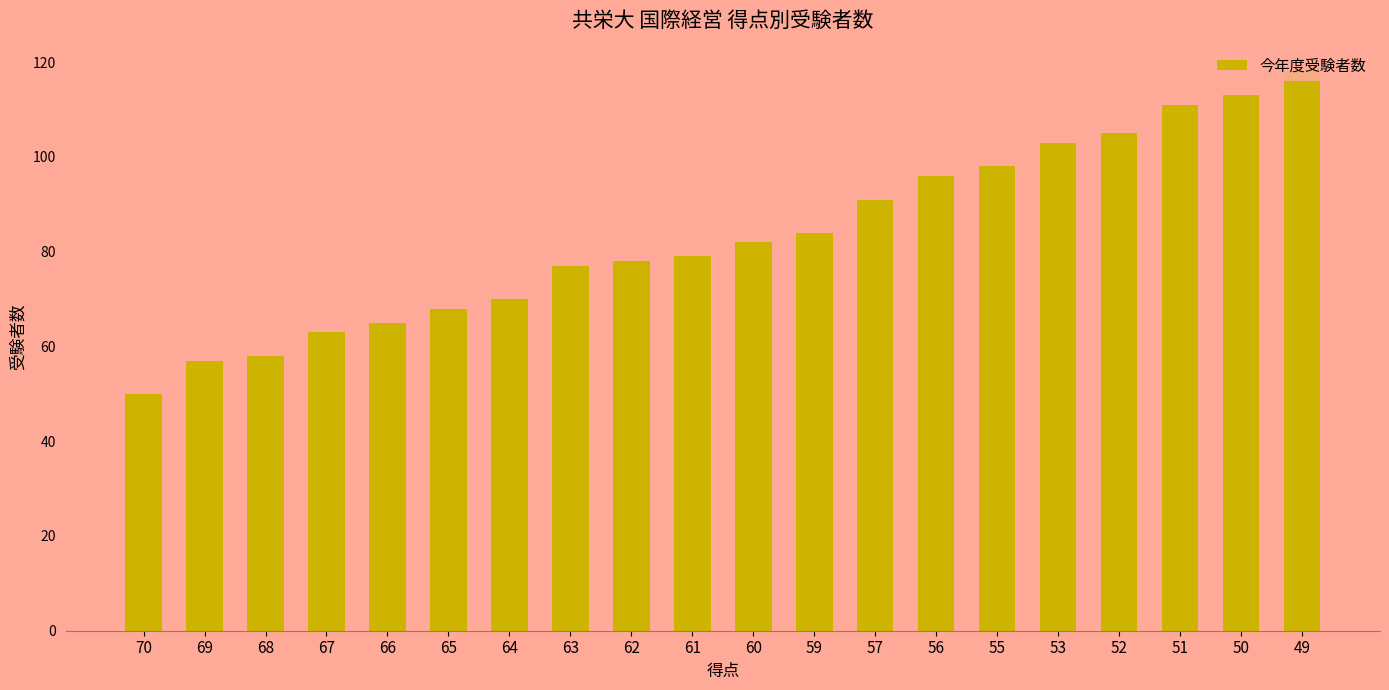

List the labels in order of value, smallest first.

70, 69, 68, 67, 66, 65, 64, 63, 62, 61, 60, 59, 57, 56, 55, 53, 52, 51, 50, 49